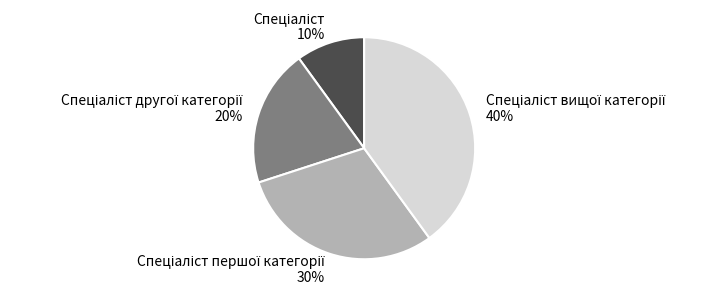

Count the number of slices in the pie.

4